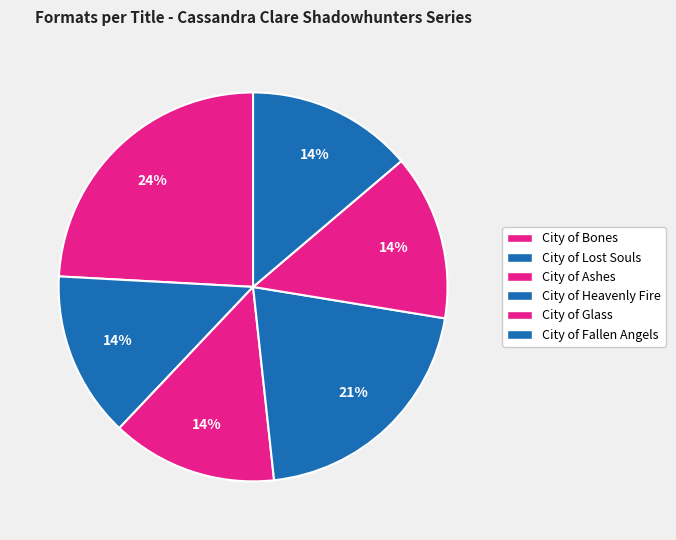

What is the smallest slice in the pie chart?

City of Lost Souls